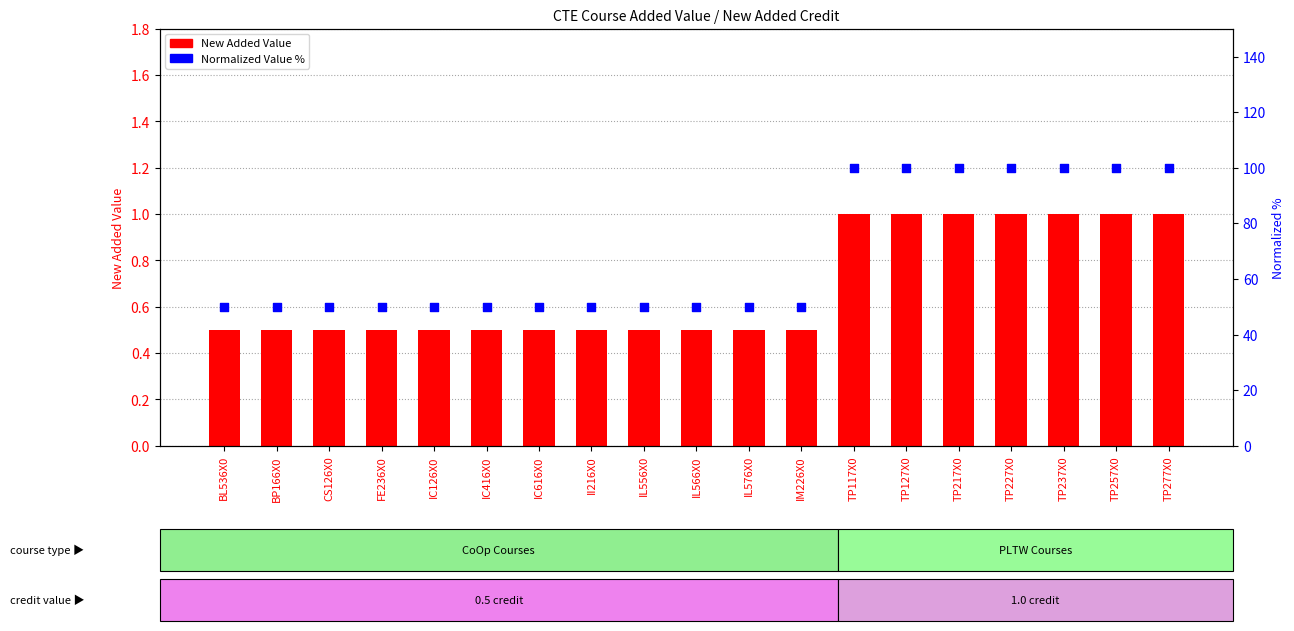

What are all the series names shown in the legend?

New Added Value, Normalized Value %